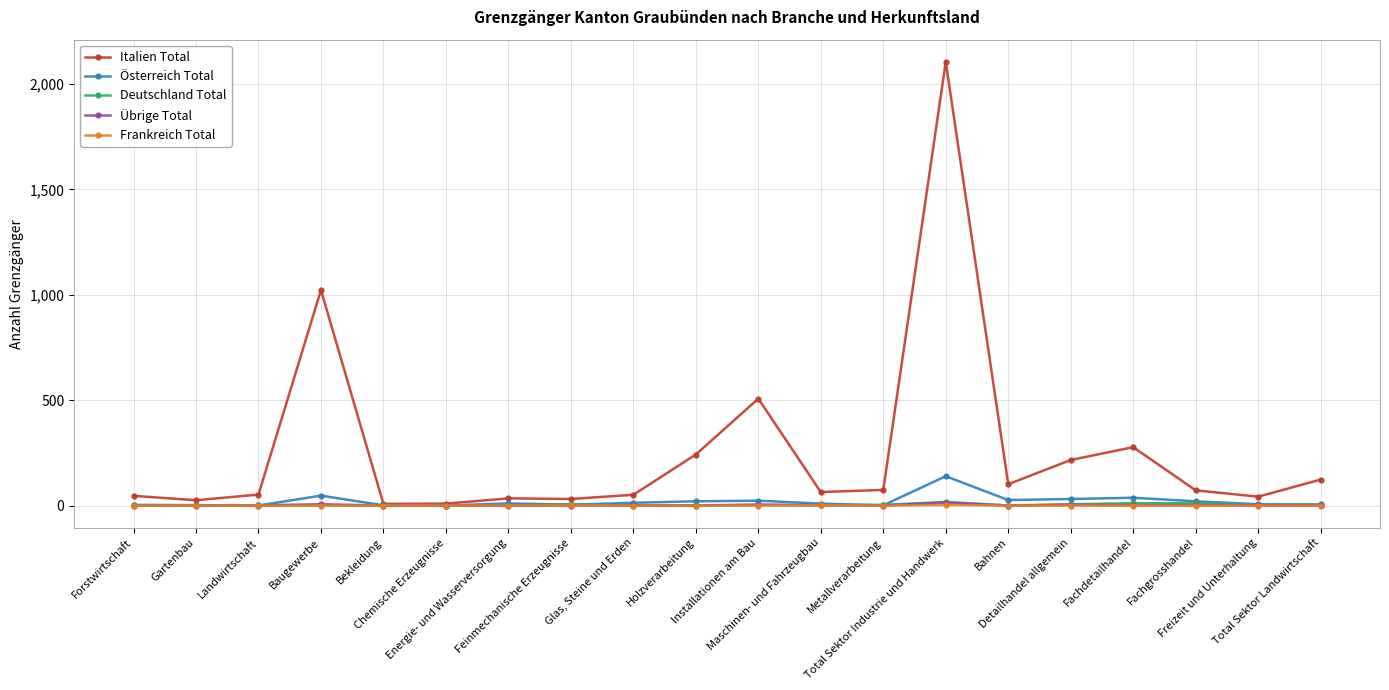

Which series has the largest total across all categories?

Italien Total